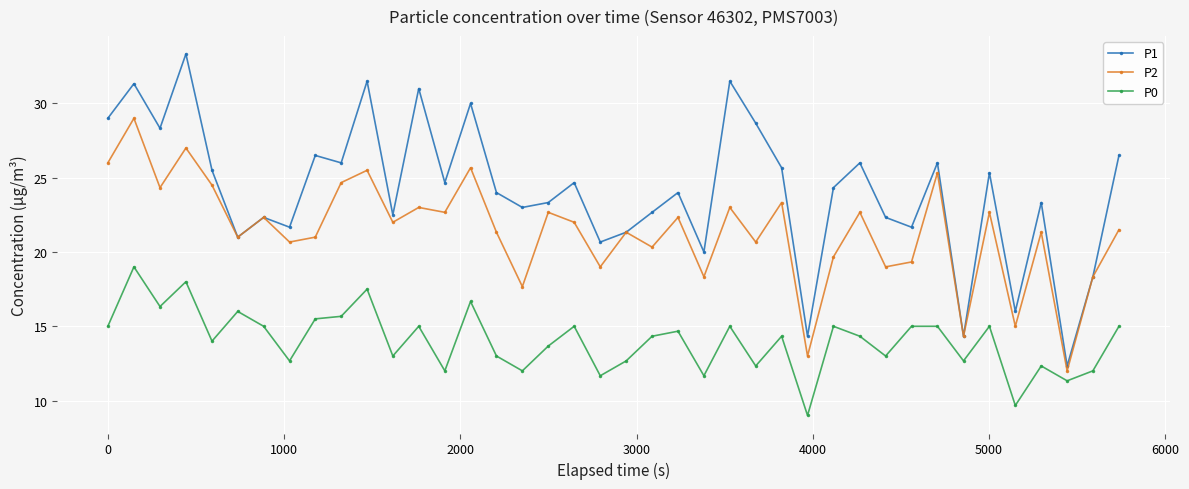

Which series has the widest spread of values?

P1